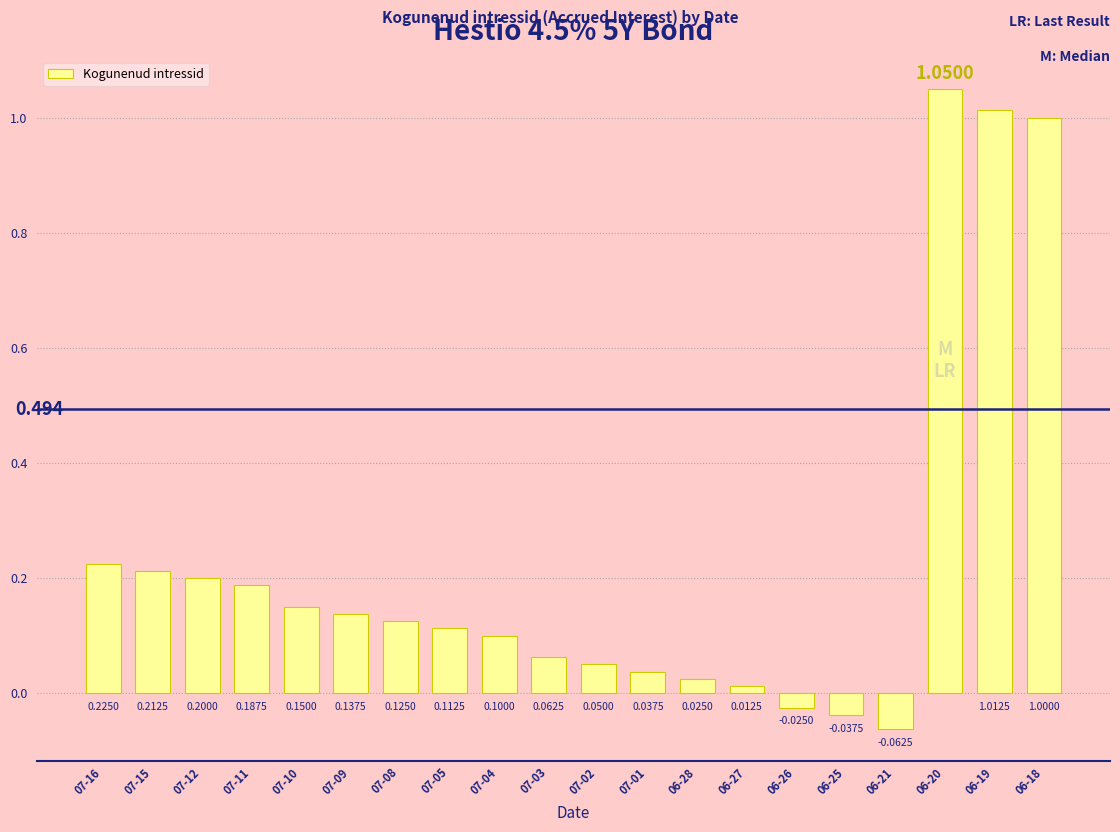

What is the label of the 12th bar from the left?

07-01